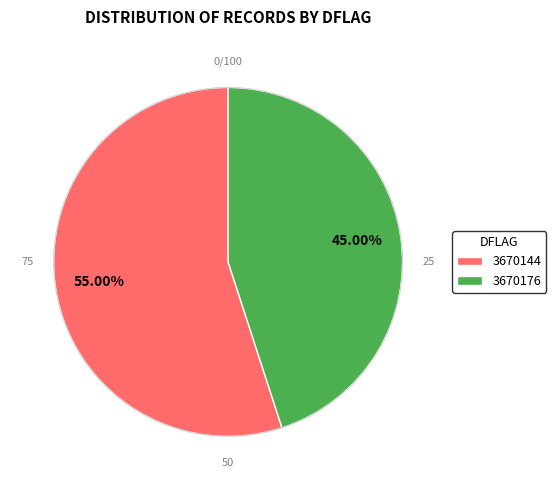

Which category has the biggest portion of the pie?

3670144